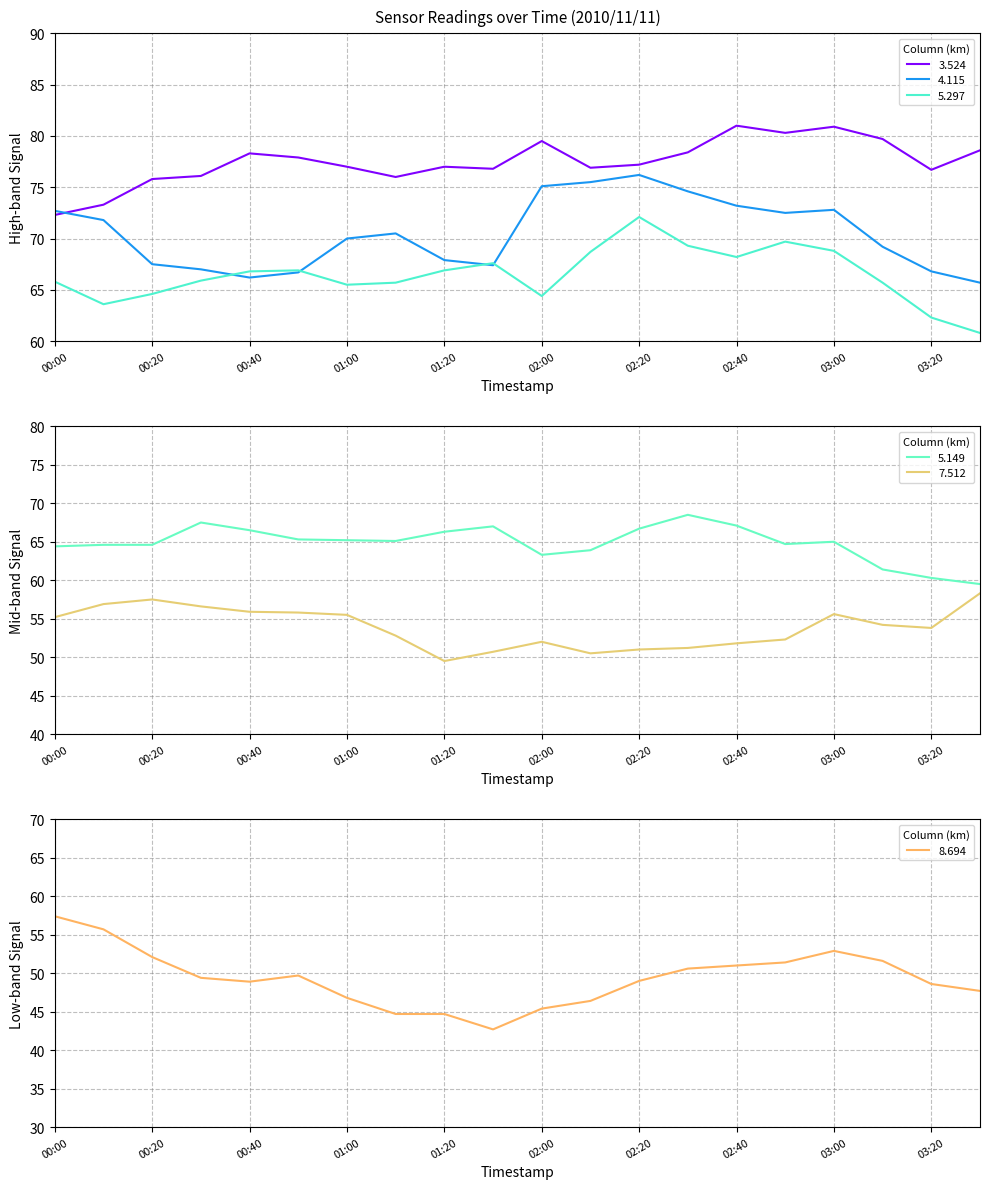

Reading right to left, extract all data points from this chart.

5.297: 60.8	62.3	65.7	68.8	69.7	68.2	69.3	72.1	68.7	64.4	67.6	66.9	65.7	65.5	66.9	66.8	65.9	64.6	63.6	65.8
7.512: 58.3	53.8	54.2	55.6	52.3	51.8	51.2	51.0	50.5	52.0	50.7	49.5	52.8	55.5	55.8	55.9	56.6	57.5	56.9	55.2
3.524: 78.6	76.7	79.7	80.9	80.3	81.0	78.4	77.2	76.9	79.5	76.8	77.0	76.0	77.0	77.9	78.3	76.1	75.8	73.3	72.3
5.149: 59.5	60.3	61.4	65.0	64.7	67.1	68.5	66.7	63.9	63.3	67.0	66.3	65.1	65.2	65.3	66.5	67.5	64.6	64.6	64.4
4.115: 65.7	66.8	69.2	72.8	72.5	73.2	74.6	76.2	75.5	75.1	67.4	67.9	70.5	70.0	66.7	66.2	67.0	67.5	71.8	72.7
8.694: 47.7	48.6	51.6	52.9	51.4	51.0	50.6	49.0	46.4	45.4	42.7	44.7	44.7	46.8	49.7	48.9	49.4	52.1	55.7	57.4